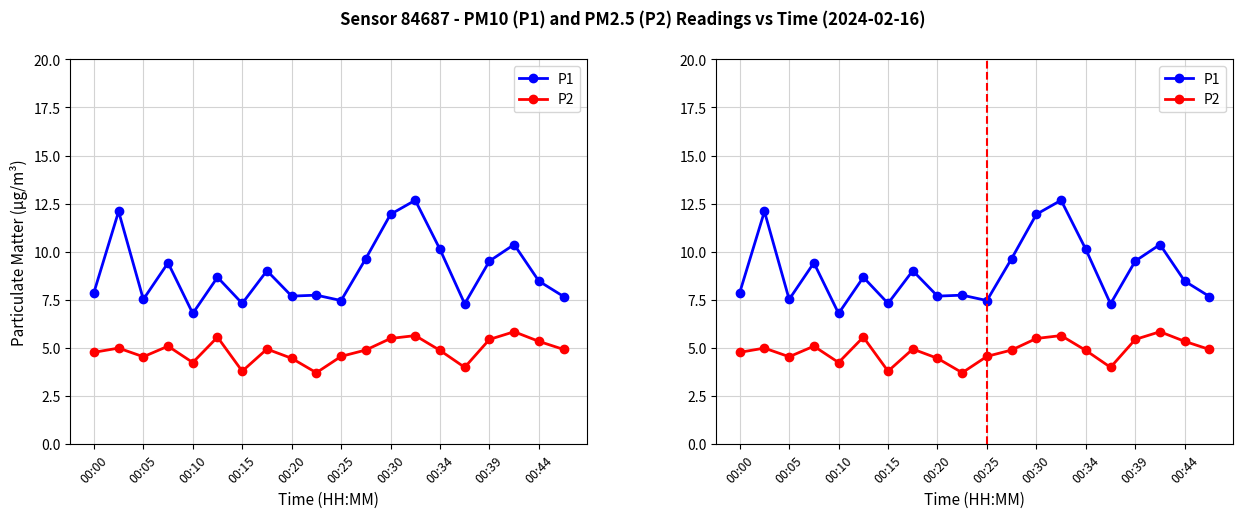

What is the label of the 13th point from the right?

00:34